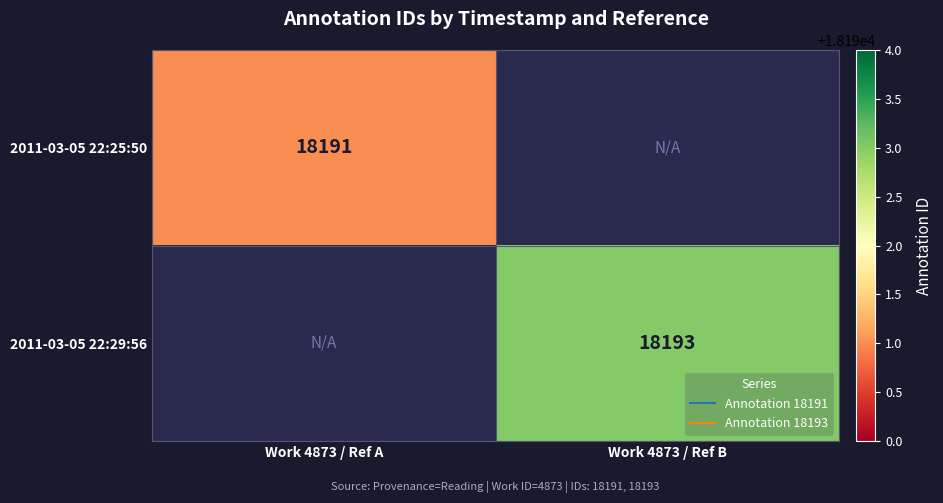

Which has a higher value, Work 4873 / Ref A or Work 4873 / Ref B?

Work 4873 / Ref B